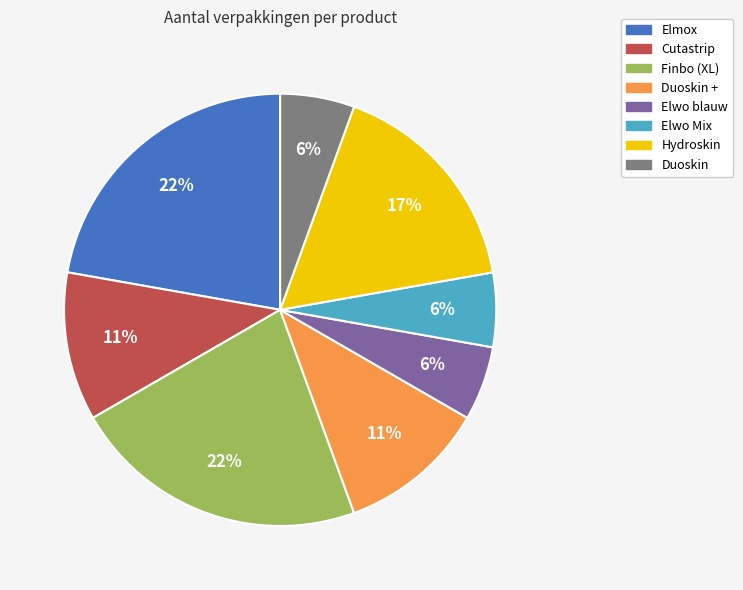

To the nearest percent, what is the average slice percentage?

12%